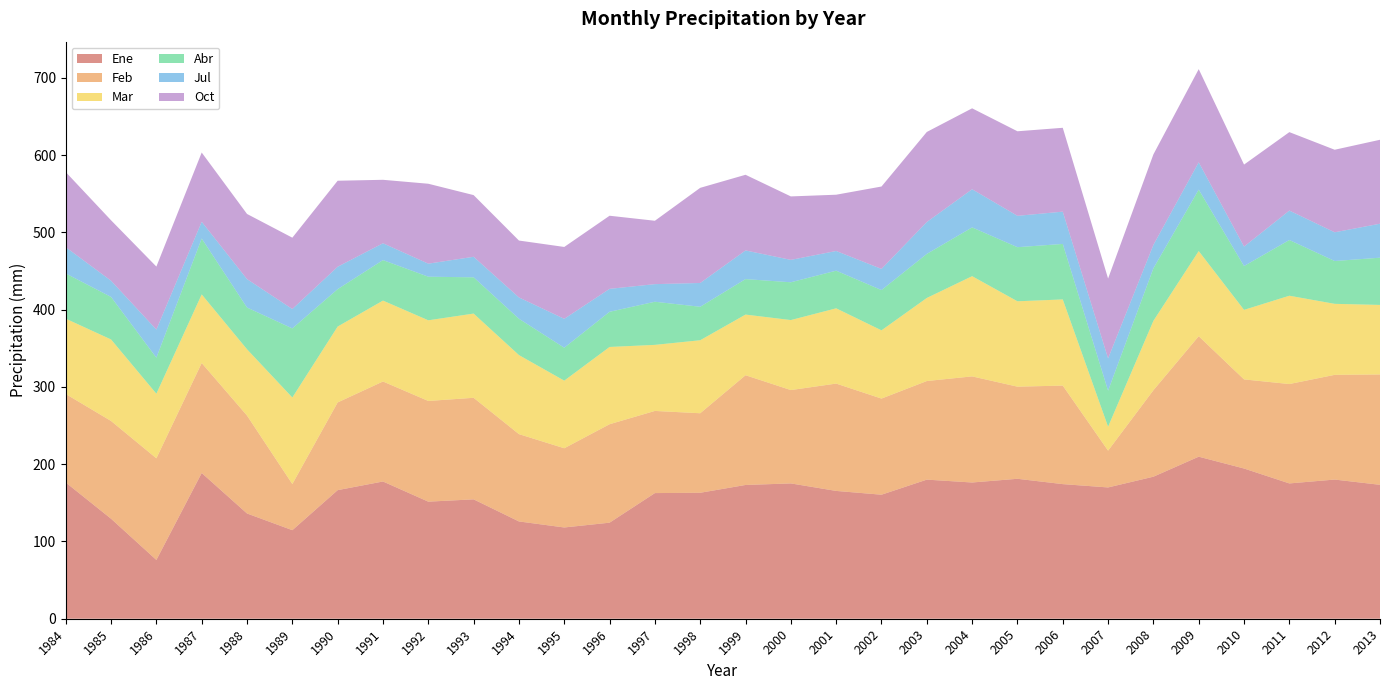

Reading left to right, extract all data points from this chart.

Ene: 1984=176.3	1985=129.4	1986=76.1	1987=188.6	1988=136.2	1989=114.6	1990=166.4	1991=177.6	1992=151.5	1993=154.5	1994=125.9	1995=118.1	1996=124.3	1997=162.6	1998=163.0	1999=173.1	2000=175.1	2001=165.4	2002=160.5	2003=180.0	2004=176.3	2005=181.1	2006=174.2	2007=169.9	2008=183.8	2009=209.7	2010=194.4	2011=175.1	2012=180.1	2013=173.3
Feb: 1984=114.5	1985=126.5	1986=131.5	1987=142.3	1988=126.7	1989=59.7	1990=113.5	1991=129.4	1992=130.3	1993=131.4	1994=113.0	1995=102.5	1996=127.4	1997=106.3	1998=102.9	1999=142.0	2000=120.8	2001=138.9	2002=124.4	2003=127.6	2004=137.3	2005=119.2	2006=127.5	2007=47.6	2008=111.9	2009=155.9	2010=115.3	2011=128.6	2012=135.5	2013=142.8
Mar: 1984=97.5	1985=105.5	1986=83.6	1987=88.8	1988=85.8	1989=112.0	1990=98.2	1991=104.7	1992=104.4	1993=109.0	1994=102.3	1995=87.5	1996=100.0	1997=85.5	1998=94.5	1999=78.5	2000=90.6	2001=97.4	2002=88.3	2003=107.5	2004=129.7	2005=110.5	2006=111.5	2007=31.0	2008=89.8	2009=110.2	2010=90.0	2011=114.3	2012=91.9	2013=90.0
Abr: 1984=58.5	1985=55.0	1986=46.6	1987=72.3	1988=54.0	1989=89.4	1990=48.4	1991=52.4	1992=56.4	1993=46.9	1994=47.0	1995=42.6	1996=45.5	1997=55.8	1998=43.3	1999=45.9	2000=48.9	2001=48.7	2002=52.1	2003=57.0	2004=63.1	2005=70.0	2006=71.8	2007=46.6	2008=68.0	2009=79.5	2010=56.7	2011=72.1	2012=55.4	2013=61.1
Jul: 1984=34.0	1985=21.0	1986=36.4	1987=21.7	1988=36.8	1989=25.1	1990=29.0	1991=21.8	1992=16.9	1993=26.6	1994=27.6	1995=37.4	1996=29.7	1997=22.8	1998=30.8	1999=37.1	2000=29.0	2001=25.5	2002=27.4	2003=41.3	2004=49.4	2005=40.6	2006=41.8	2007=41.8	2008=30.3	2009=35.4	2010=25.2	2011=38.1	2012=37.2	2013=44.0
Oct: 1984=97.2	1985=78.2	1986=81.5	1987=89.6	1988=84.3	1989=92.3	1990=111.3	1991=82.1	1992=103.4	1993=79.8	1994=73.6	1995=93.0	1996=94.6	1997=82.0	1998=123.1	1999=97.9	2000=82.1	2001=72.8	2002=106.6	2003=116.5	2004=104.7	2005=109.4	2006=108.5	2007=103.3	2008=117.1	2009=120.5	2010=106.1	2011=101.5	2012=106.8	2013=108.6